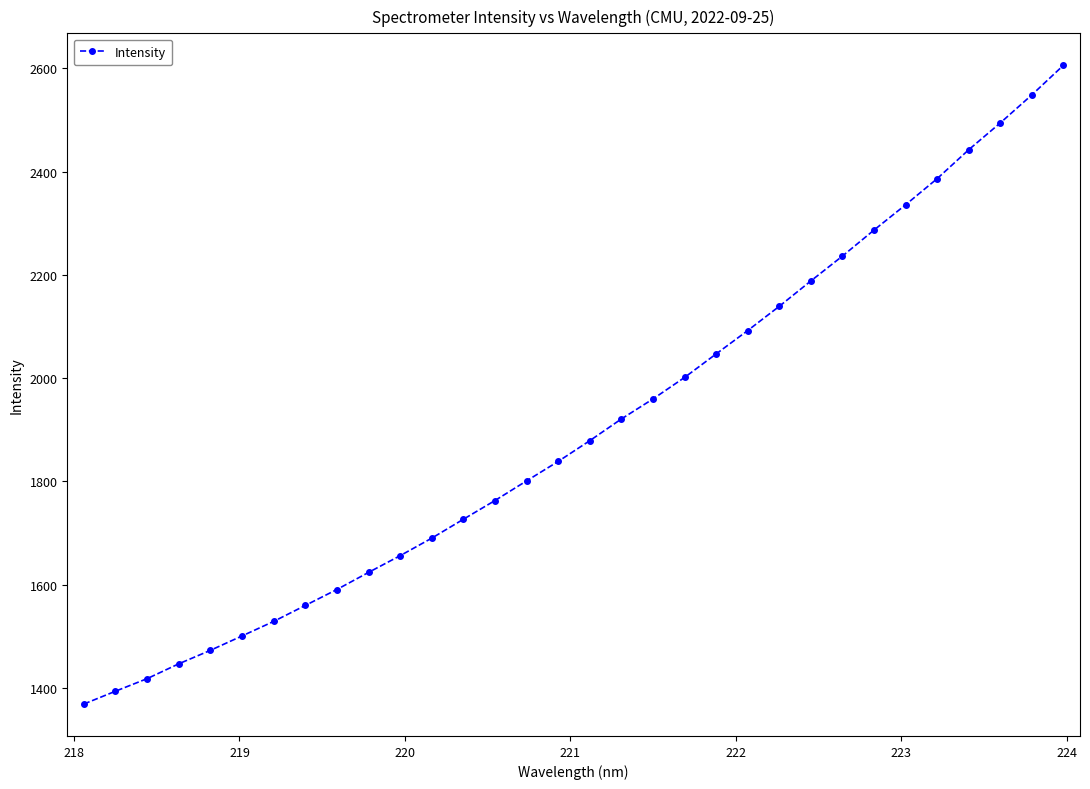

What is the value of the 2nd point from the left?

1393.9